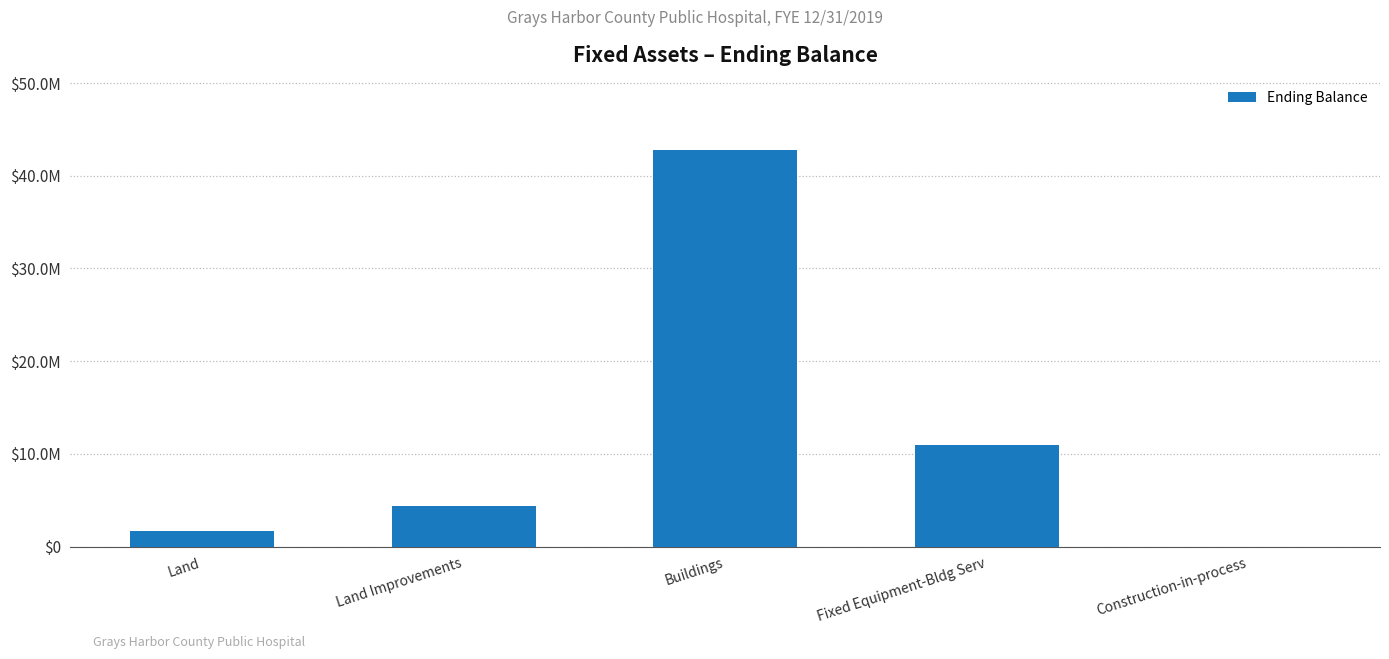

How many distinct data groups are displayed?

1